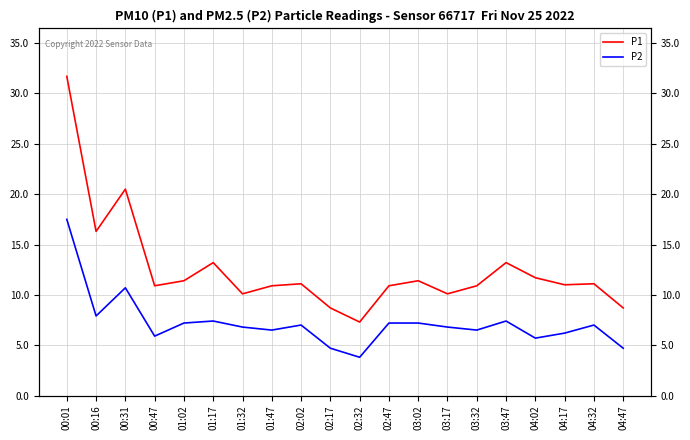

What is the difference between the second highest and second lowest values in the P1 series?

11.8